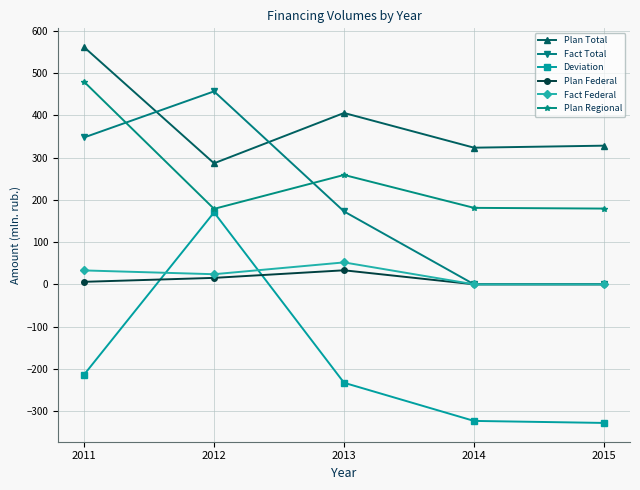

How many lines are shown in the chart?

6